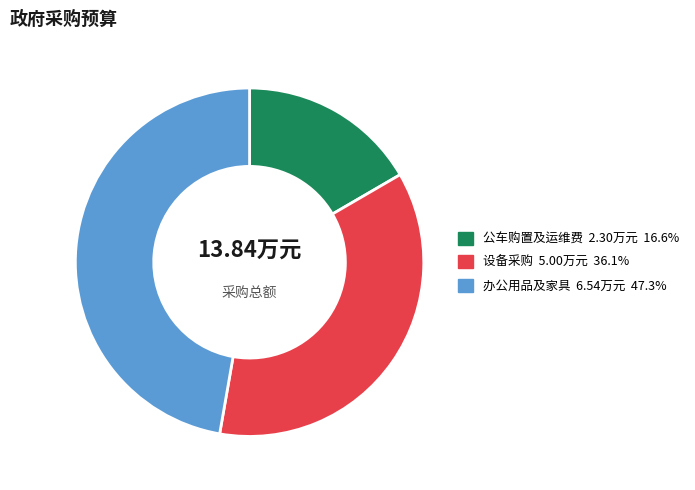

Is there a majority slice in this chart?

No